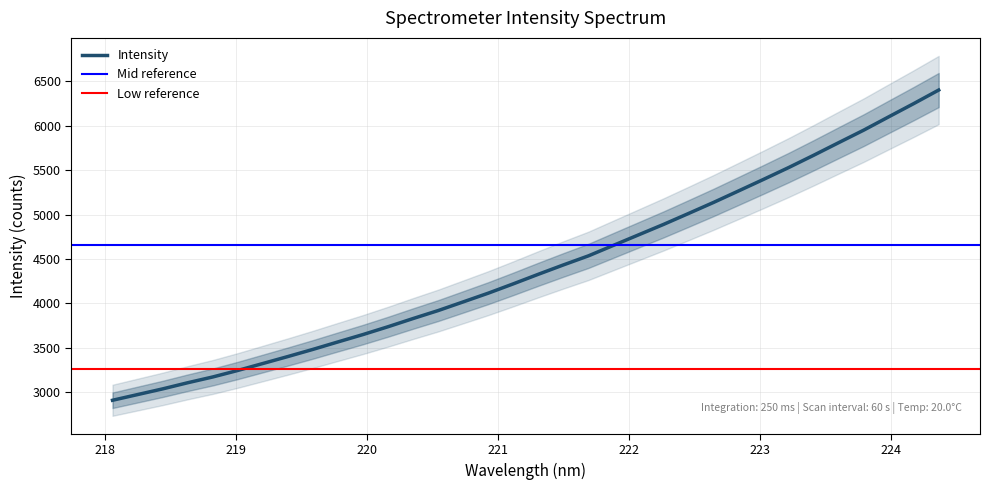

Which category has the lowest value across all series?

218.0596